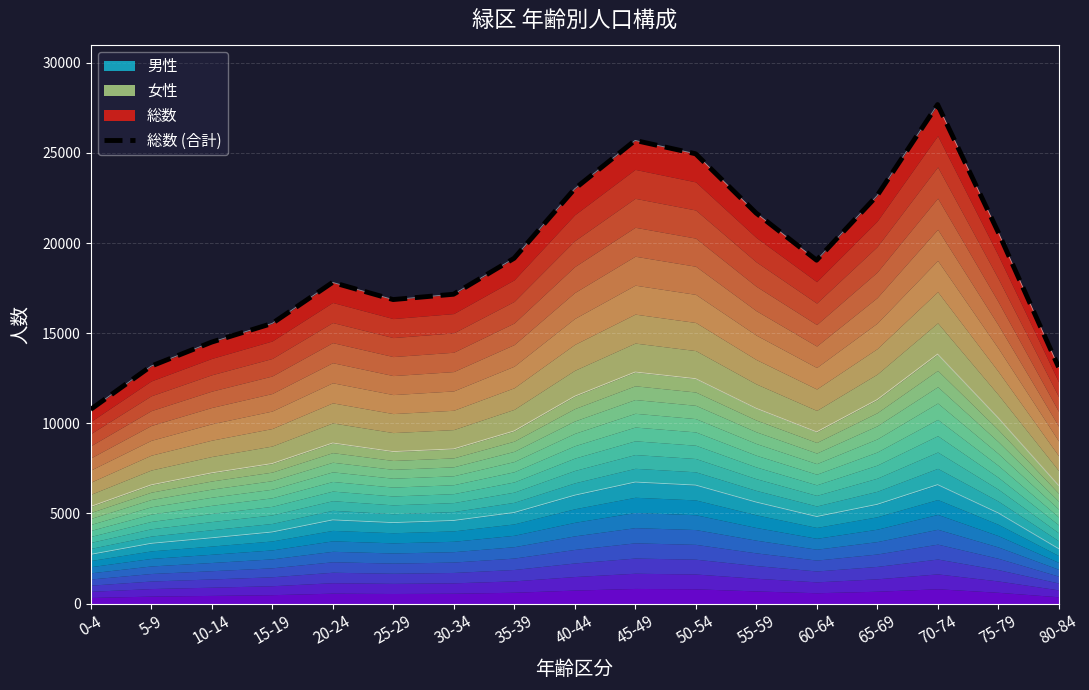

What is the minimum value shown in the chart?

10770